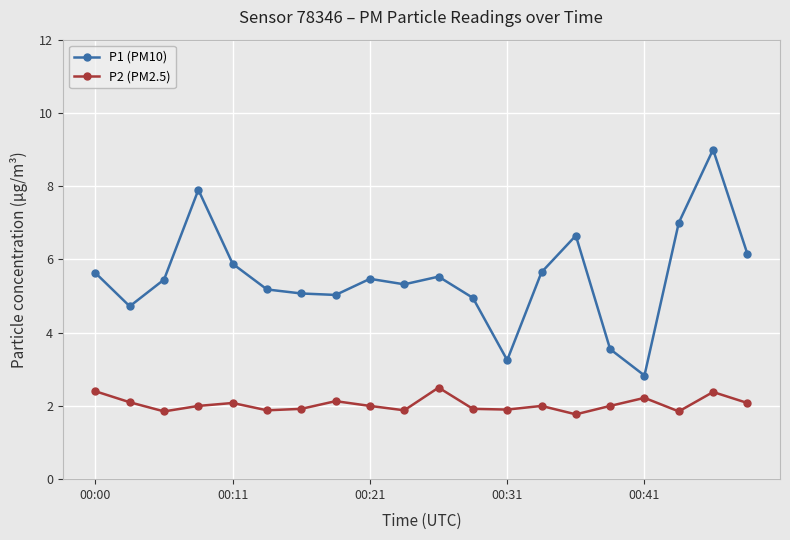

List the series in order of their peak value, highest first.

P1 (PM10), P2 (PM2.5)